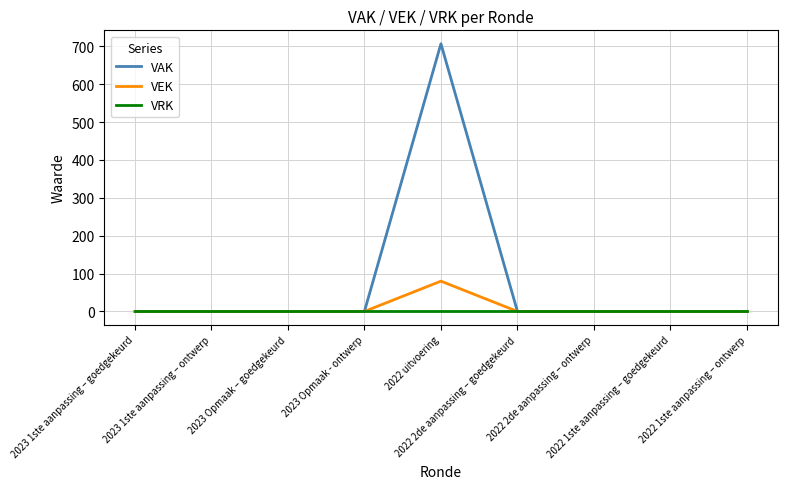

Which series has the largest total across all categories?

VAK